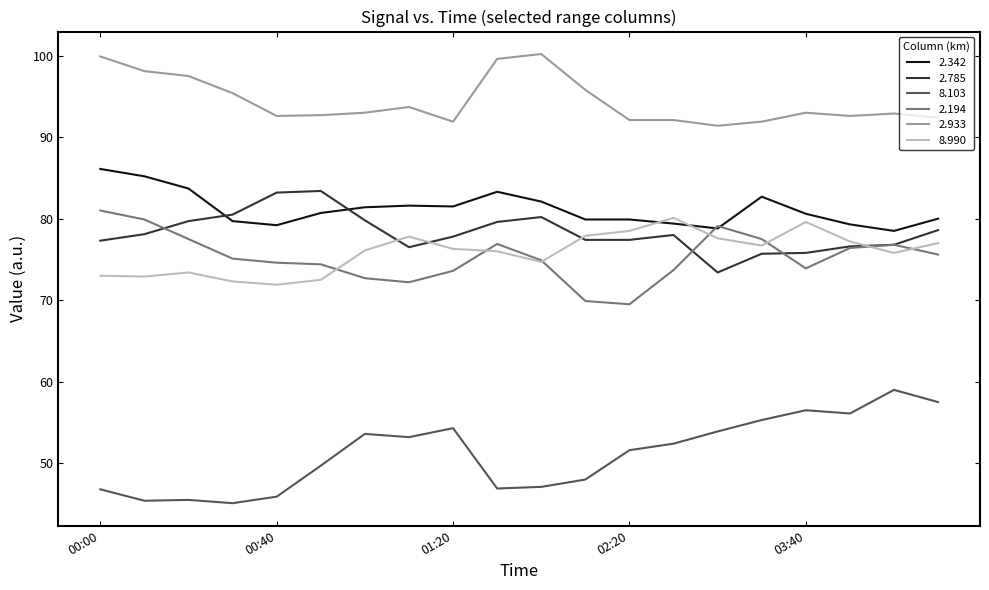

True or false: 8.103 and 2.933 cross at least once.

False